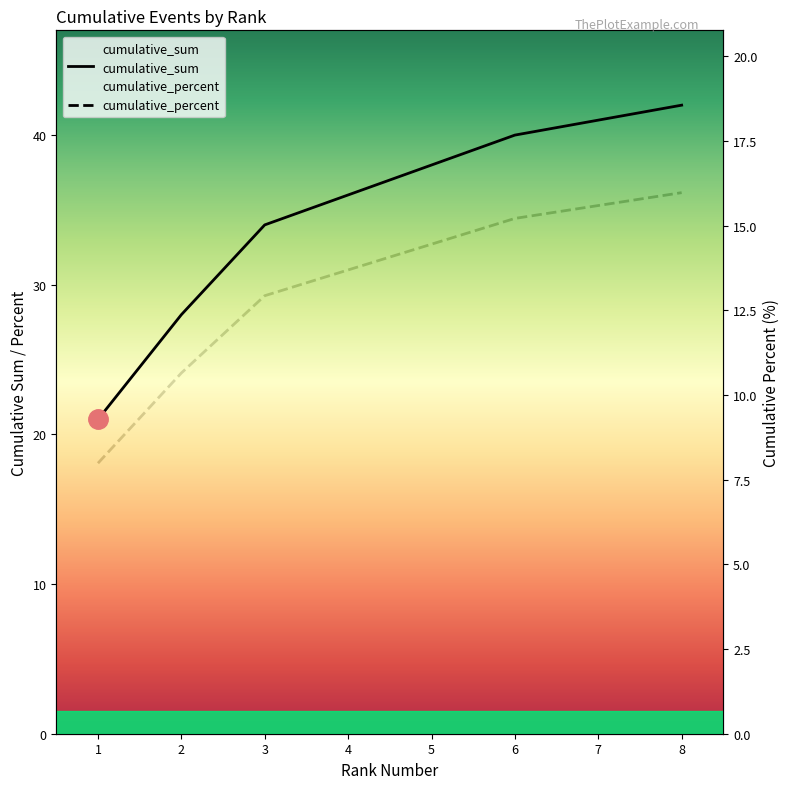

How many series are shown in this chart?

2